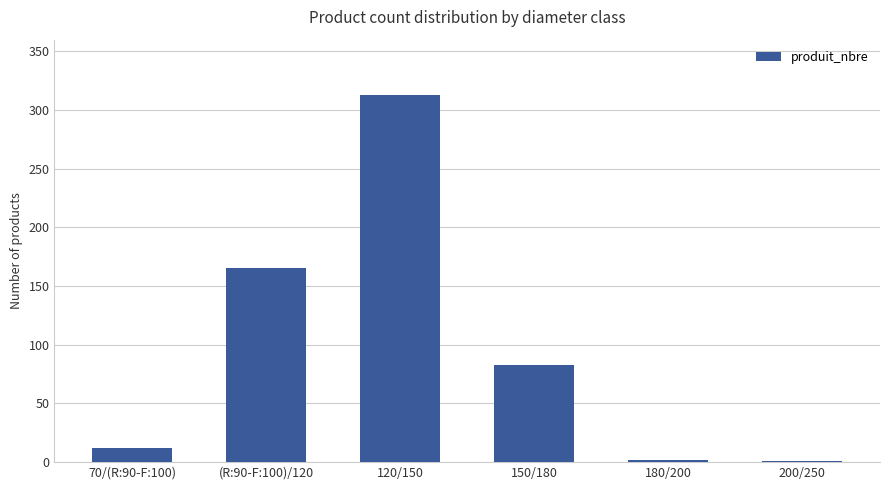

The chart shows a value of 2 at 180/200. True or false?

True